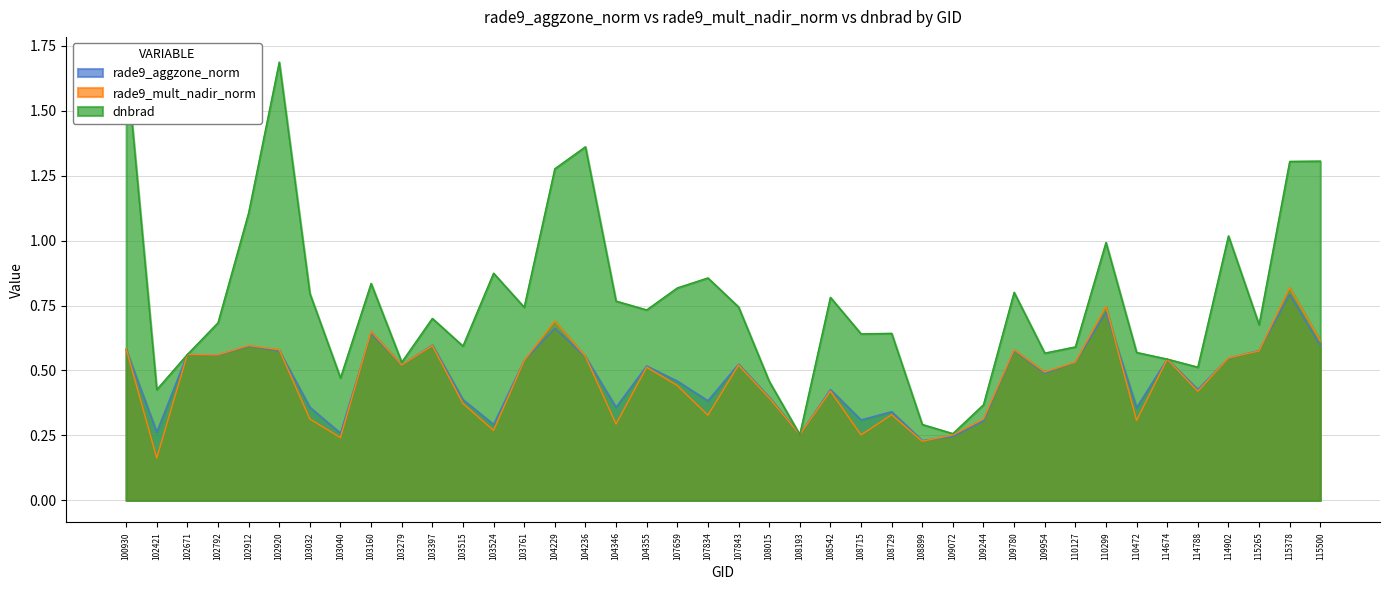

How many times do rade9_mult_nadir_norm and dnbrad cross each other?

2